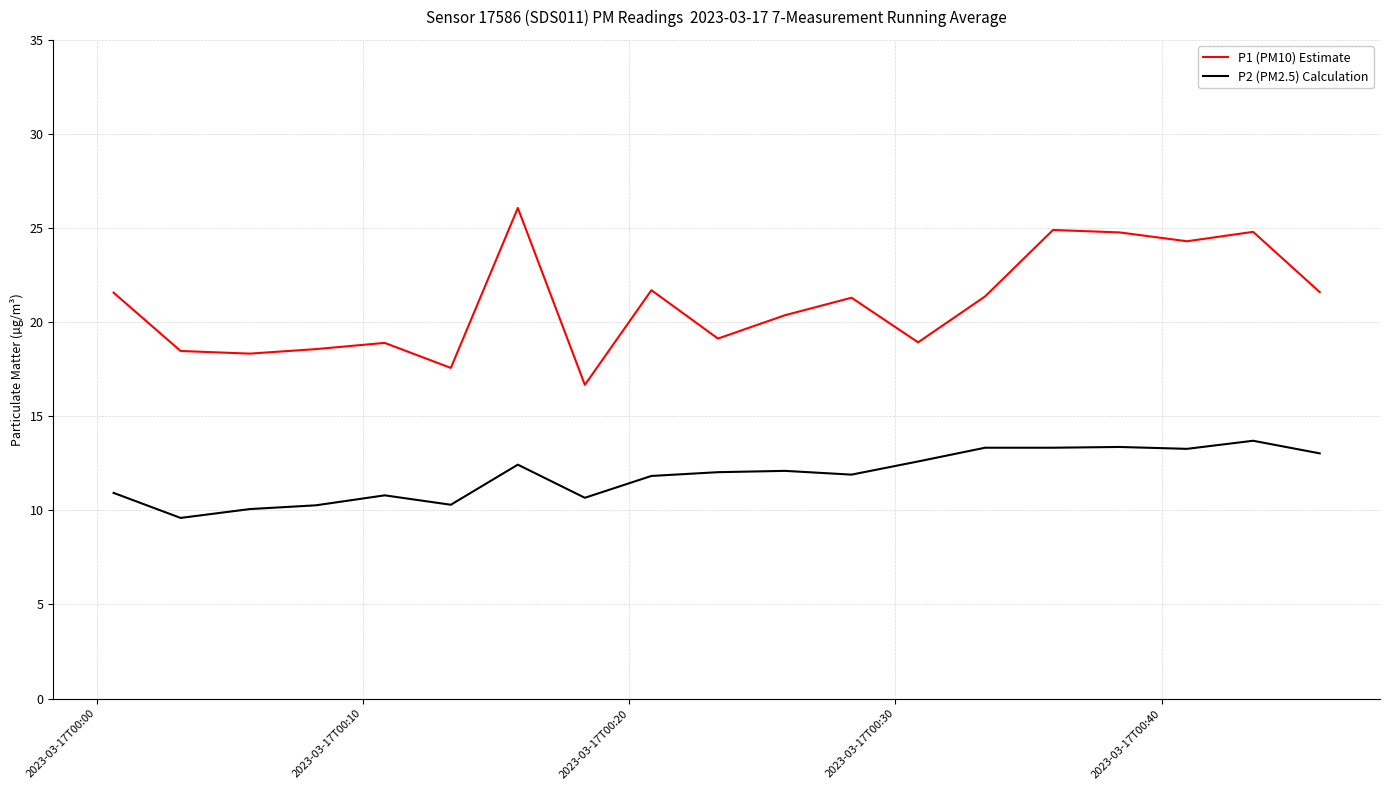

In P1 (PM10) Estimate, how many points are lower than both neighbors (excluding endpoints)?

6